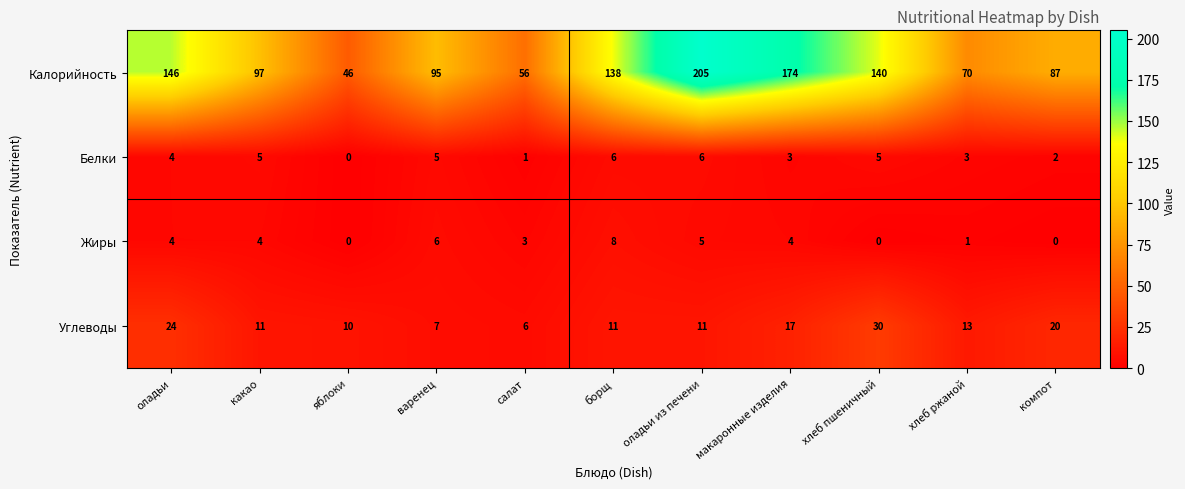

What is the greatest value displayed?

205